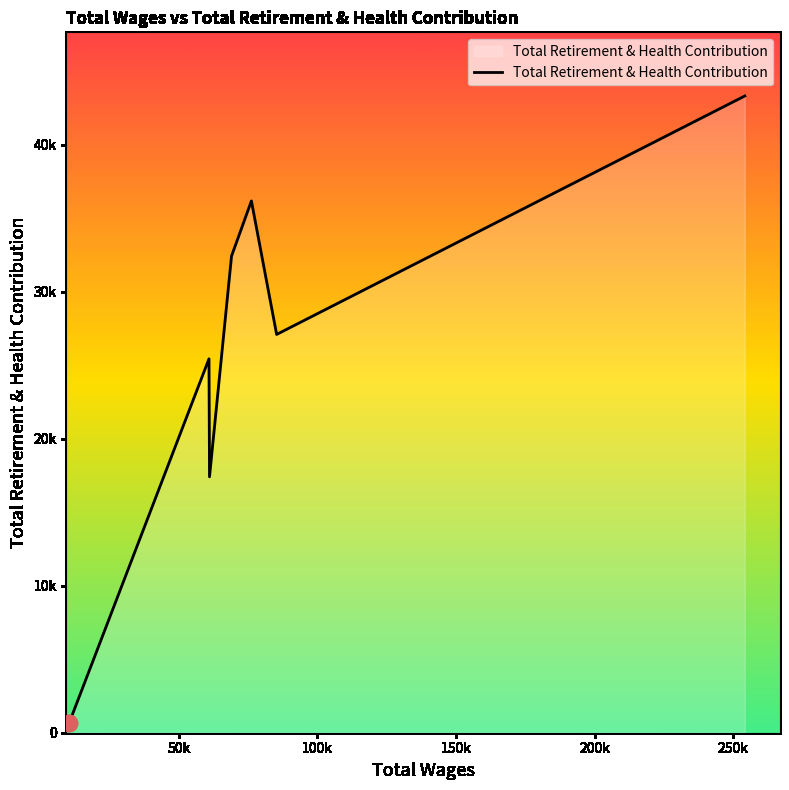

Does the chart have visible grid lines?

No